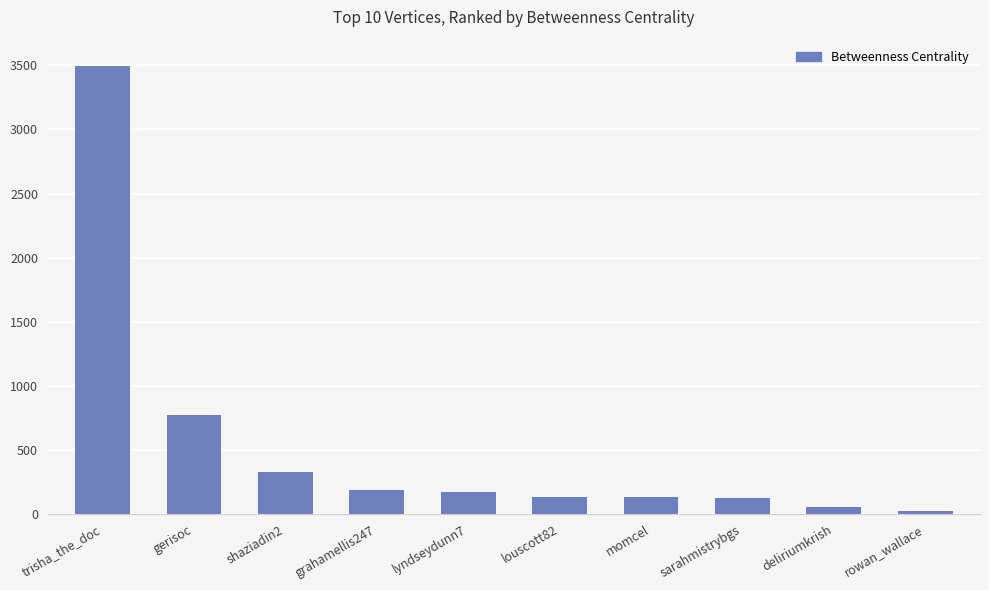

What is the change in value from gerisoc to rowan_wallace?

-748.1